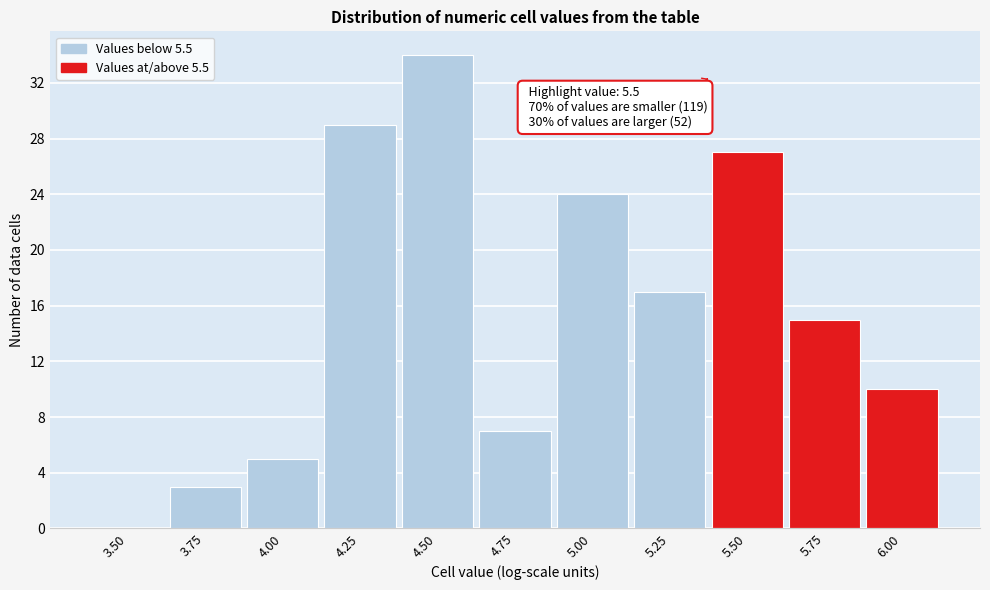

The chart shows a value of 5 at 5.75. True or false?

False